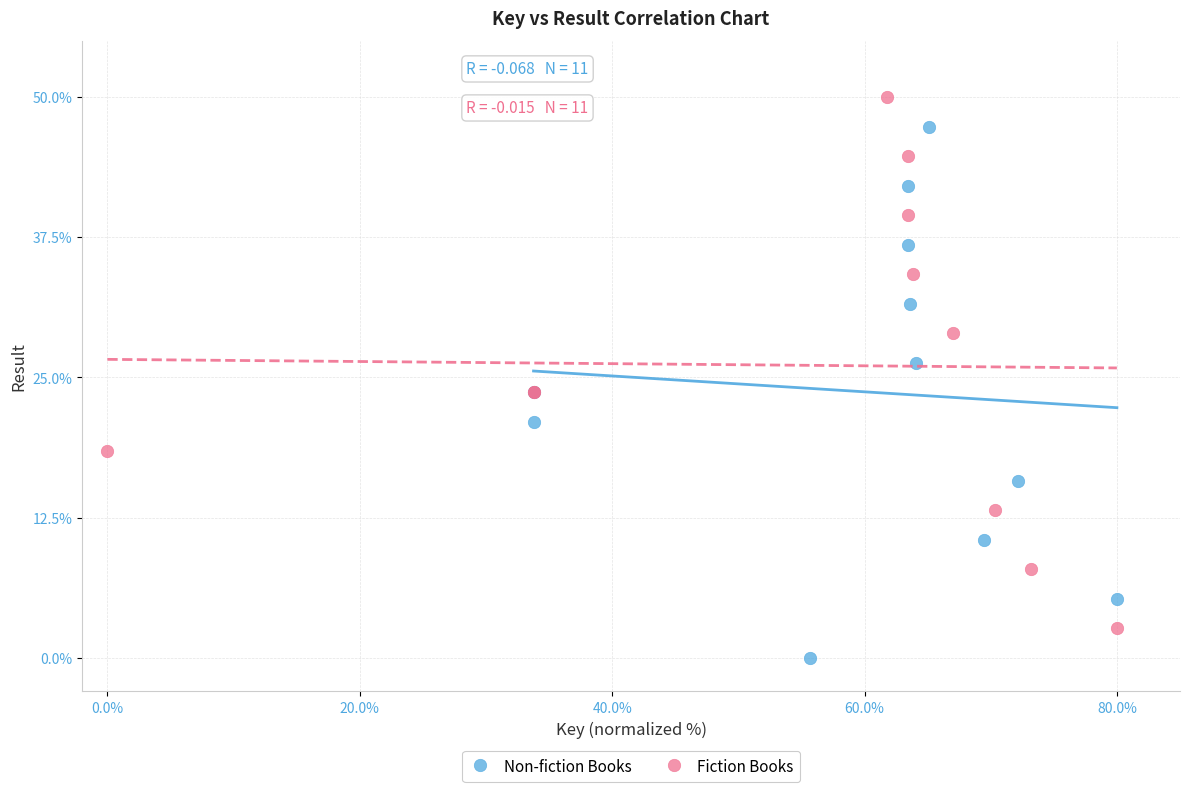

Which series reaches the minimum Y coordinate?

Non-fiction Books